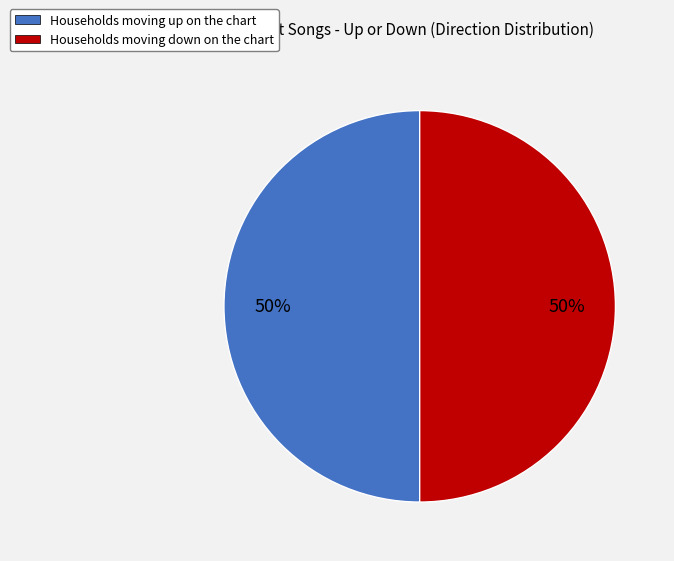

How many slices are in this pie chart?

2